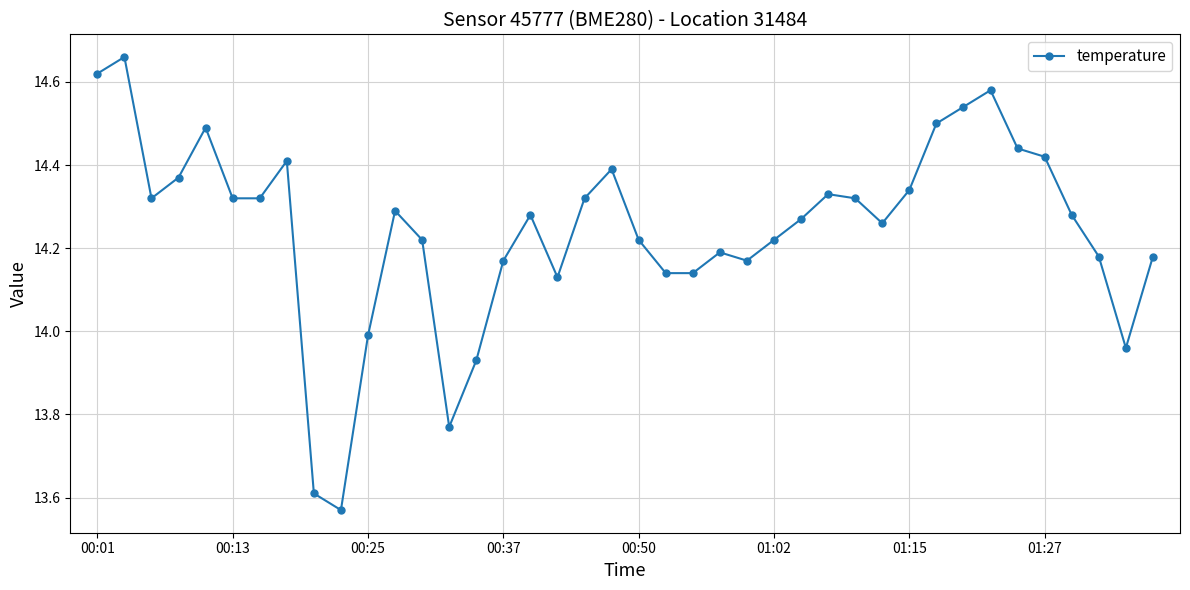

True or false: the data has more than 0 interior local peaks.

True